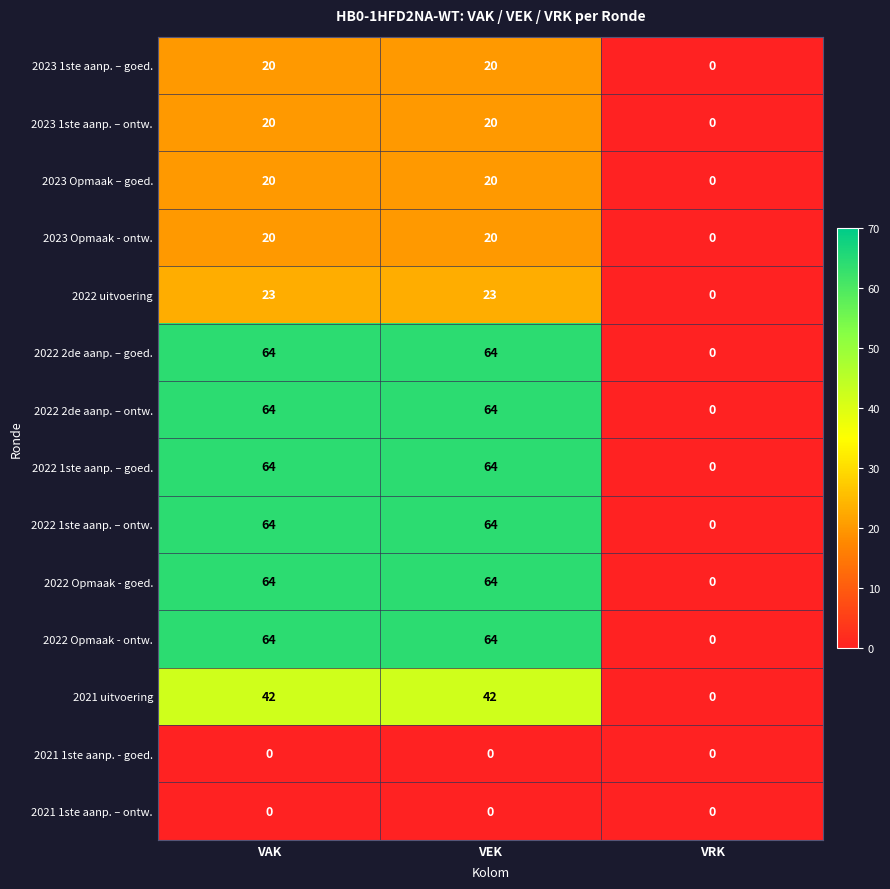

What is the difference between the 2022 Opmaak - goed. values at VRK and VAK?

64